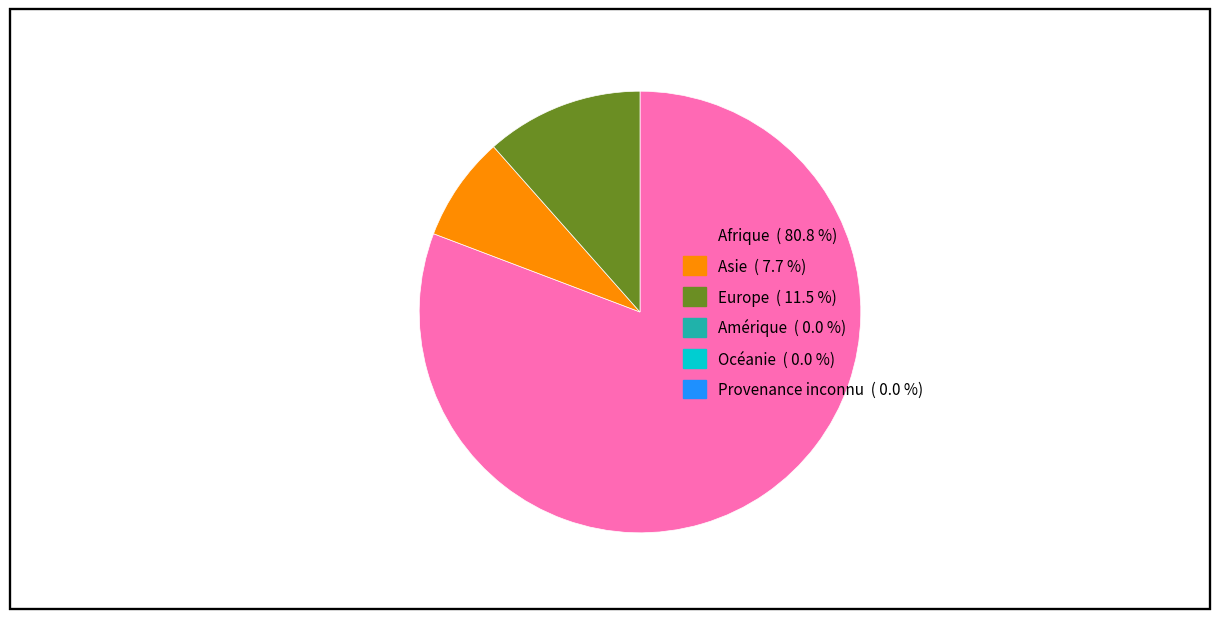

Is there a majority slice in this chart?

Yes